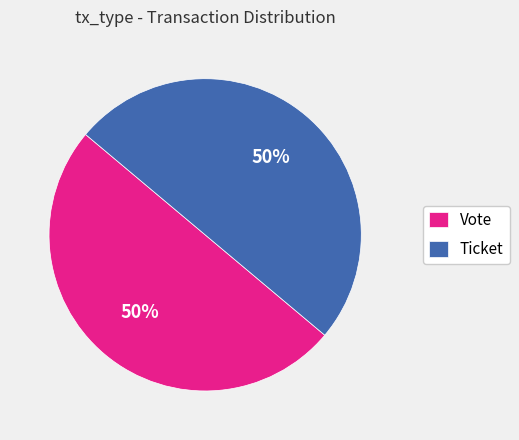

The Vote slice represents 63% of the pie. True or false?

False